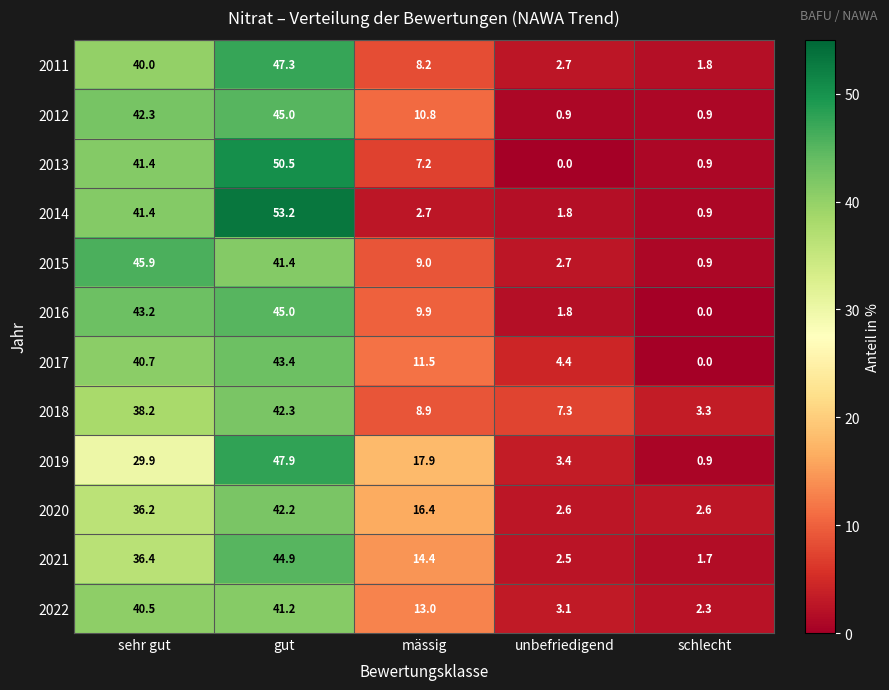

At which label is 2011 closest to 24?

mässig